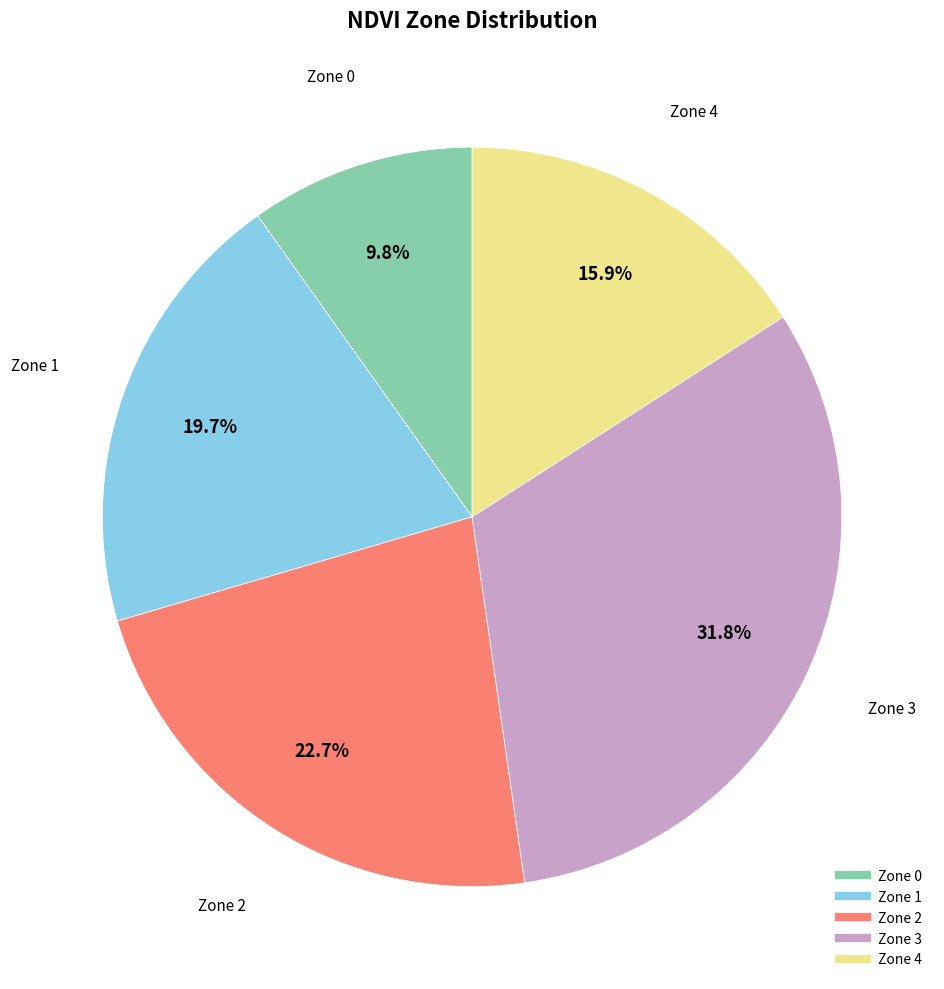

Count the number of slices in the pie.

5